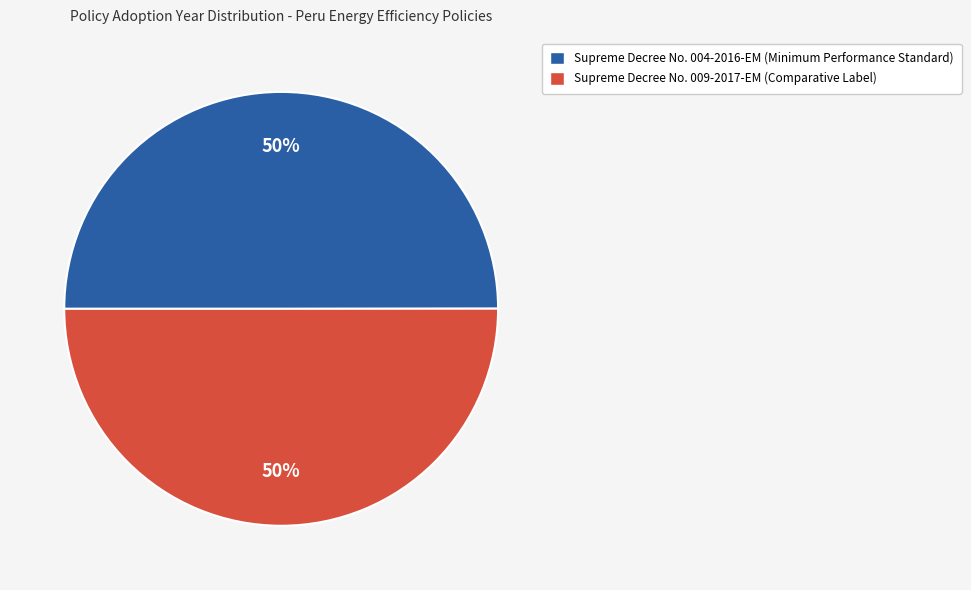

What is the ratio of the value at Supreme Decree No. 009-2017-EM (Comparative Label) to the value at Supreme Decree No. 004-2016-EM (Minimum Performance Standard)?

1.0